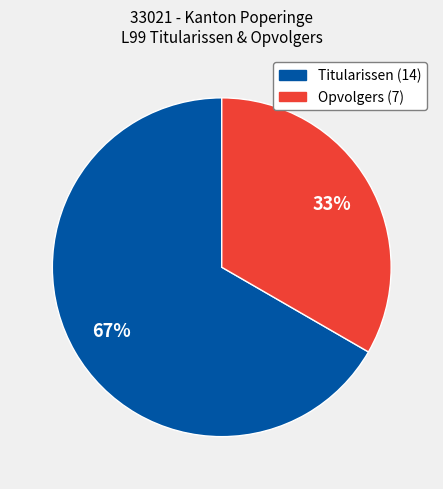

Is there any slice that represents more than half of the pie?

Yes